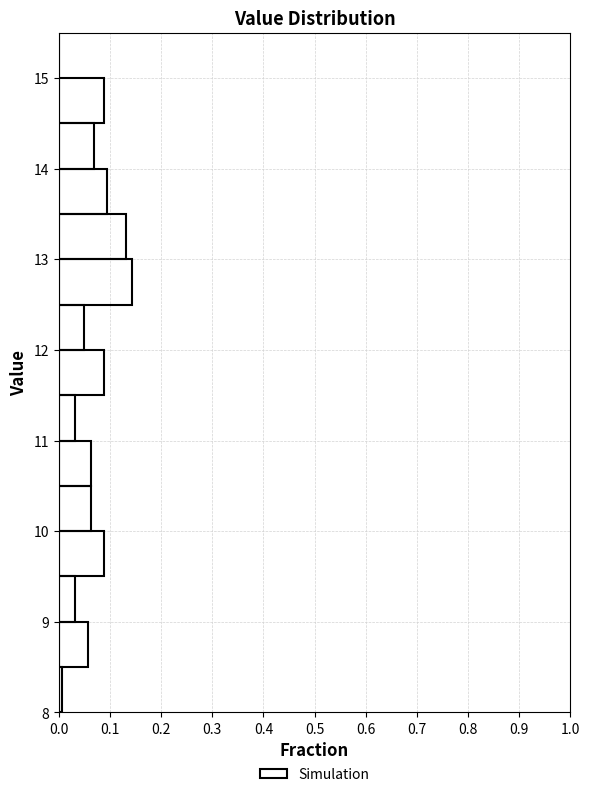

Over which range of the y-axis is the bar longest?

12.5 to 13.0